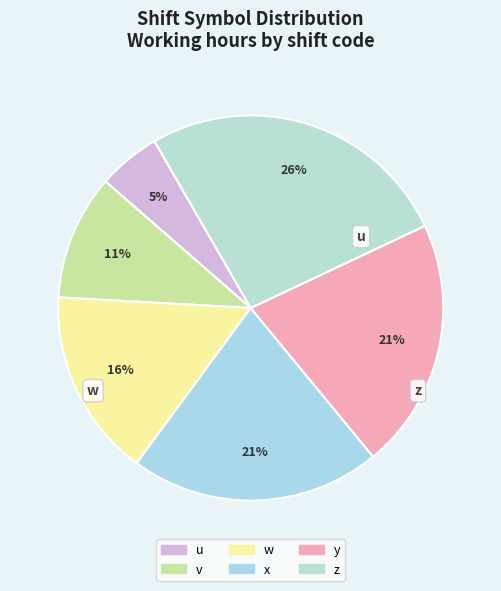

What is the ratio of the value at x to the value at y?

1.0